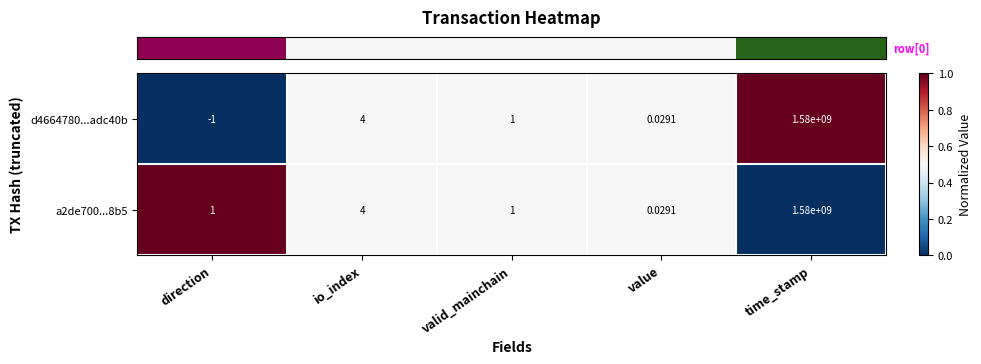

At which label does a2de700...8b5 reach its minimum?

value